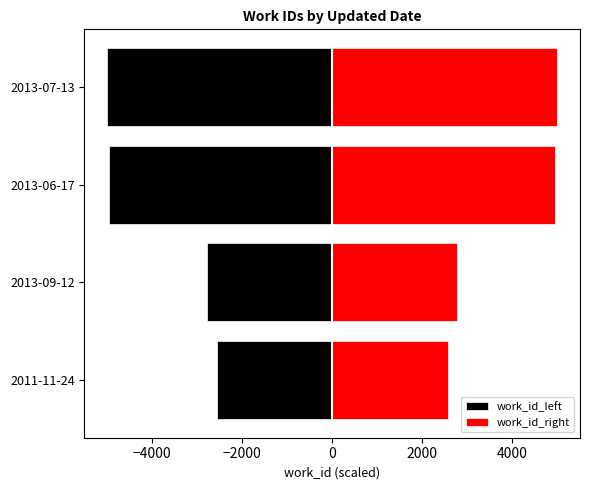

Is the value of work_id_right at 2013-07-13 greater than the value of work_id_left at 2013-09-12?

Yes